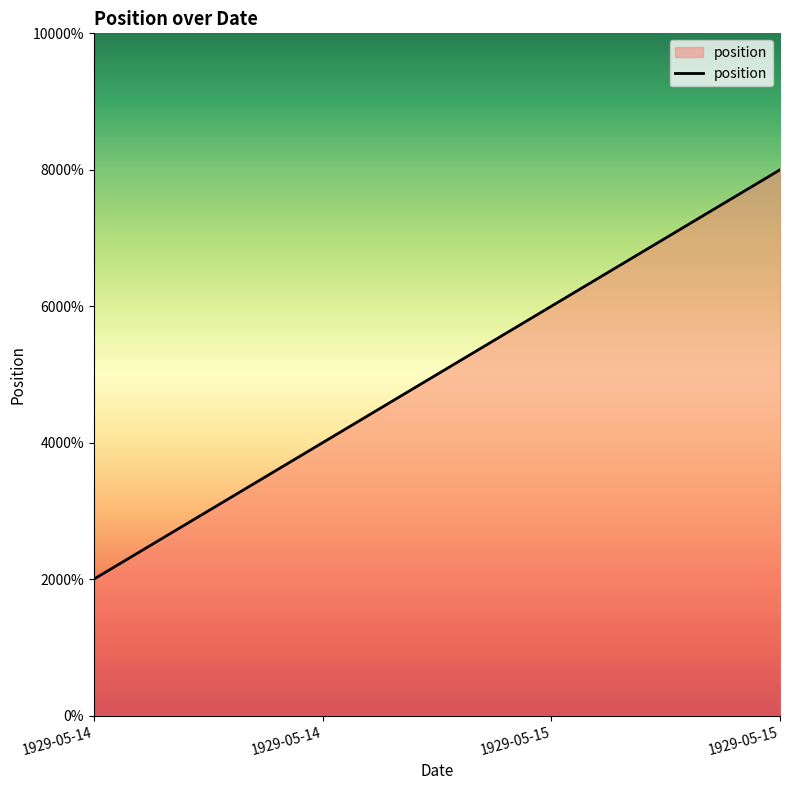

Reading left to right, transcribe all the data shown in this chart.

1929-05-14=1	1929-05-14=2	1929-05-15=3	1929-05-15=4